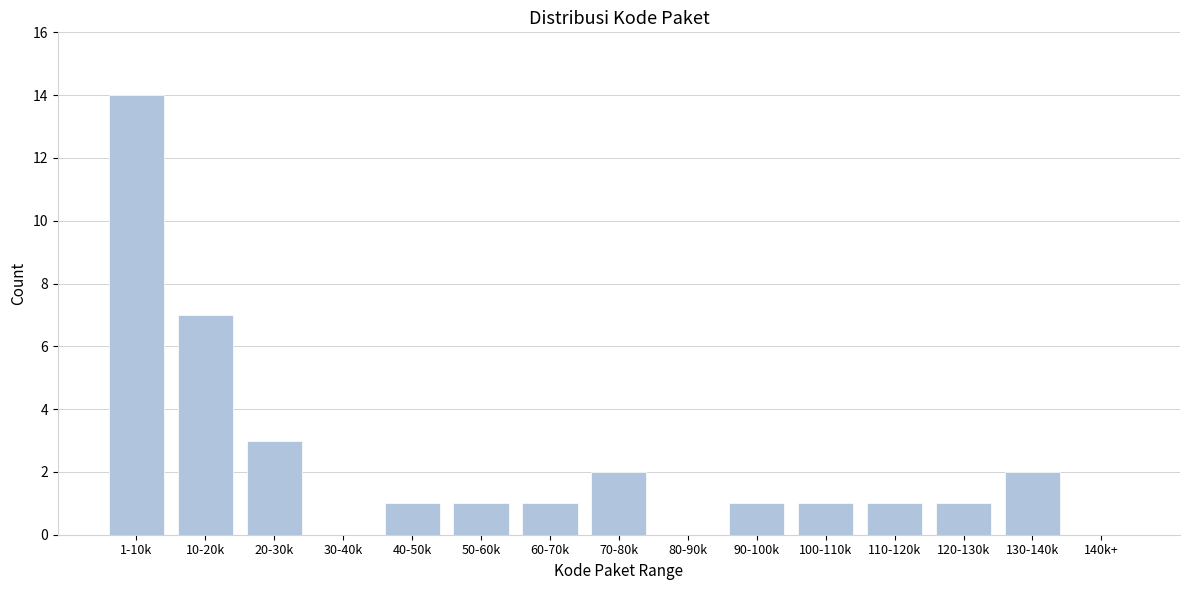

Reading left to right, what are all the values shown in this chart?

1-10k=14	10-20k=7	20-30k=3	30-40k=0	40-50k=1	50-60k=1	60-70k=1	70-80k=2	80-90k=0	90-100k=1	100-110k=1	110-120k=1	120-130k=1	130-140k=2	140k+=0